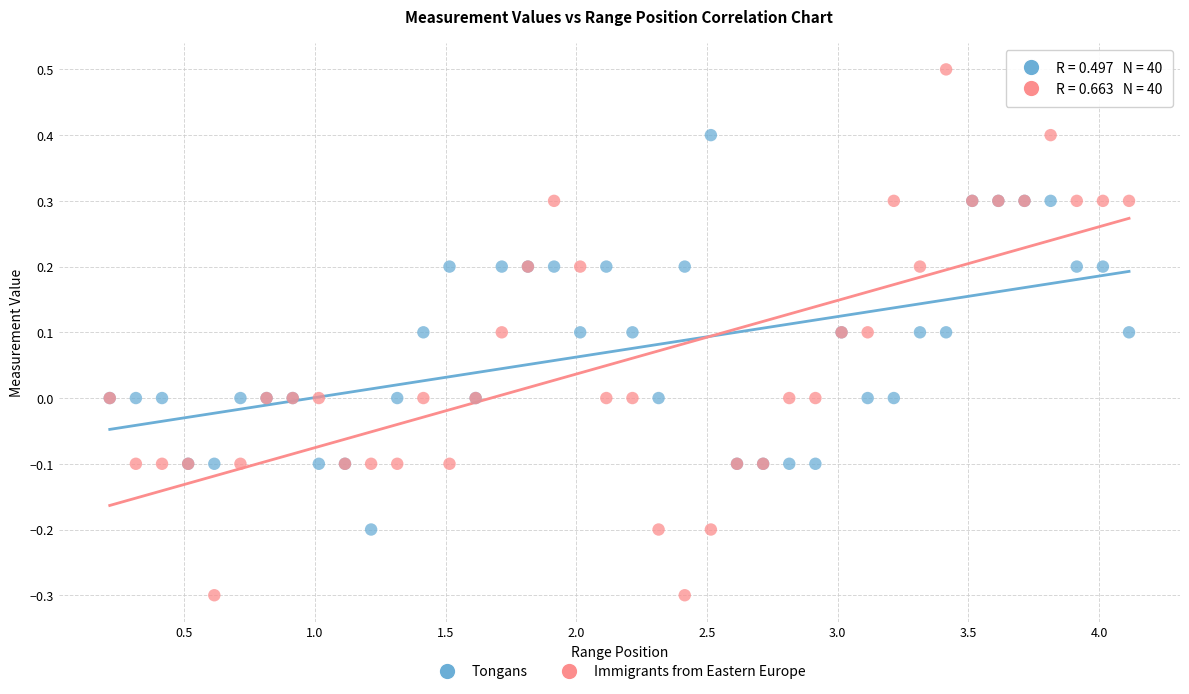

Which series contains the highest Y value?

Immigrants from Eastern Europe